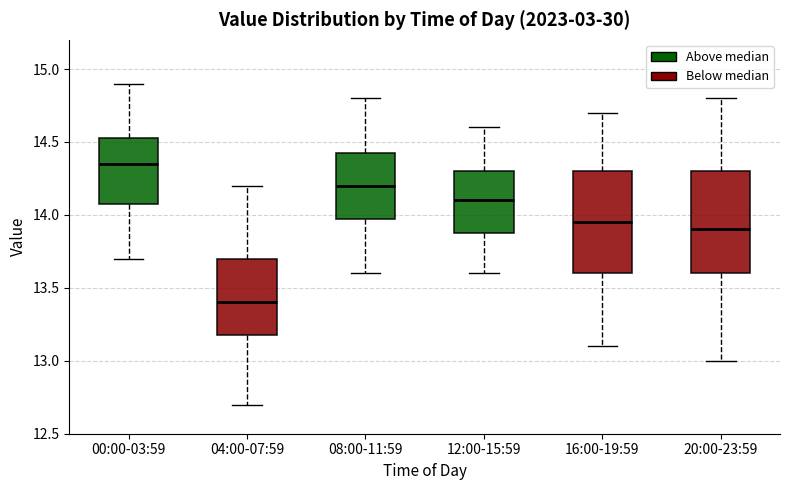

Where does the lower whisker of the box for 16:00-19:59 end on the y-axis? The values are not printed on the chart, so give them approximately, as read against the axis.

13.10